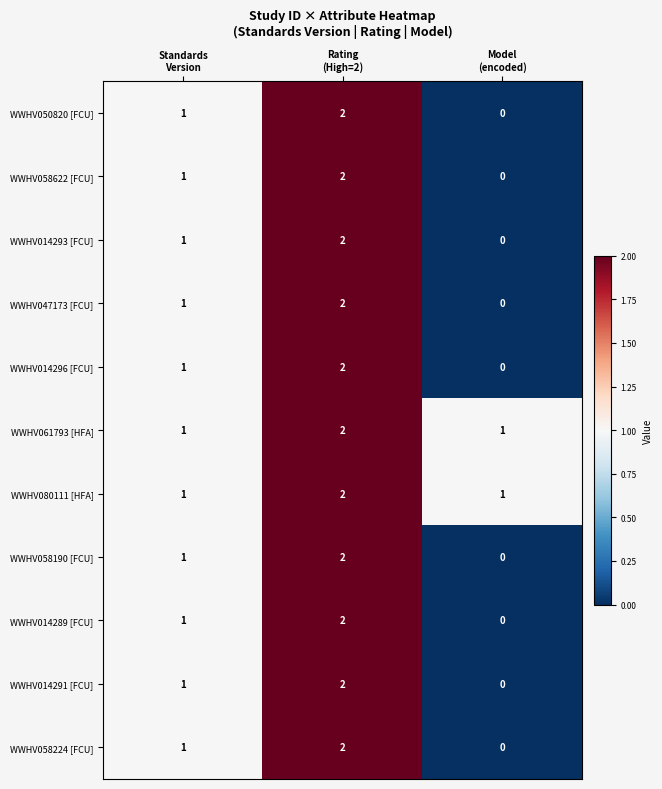

How many WWHV058224 [FCU] values are between 0 and 2?

3